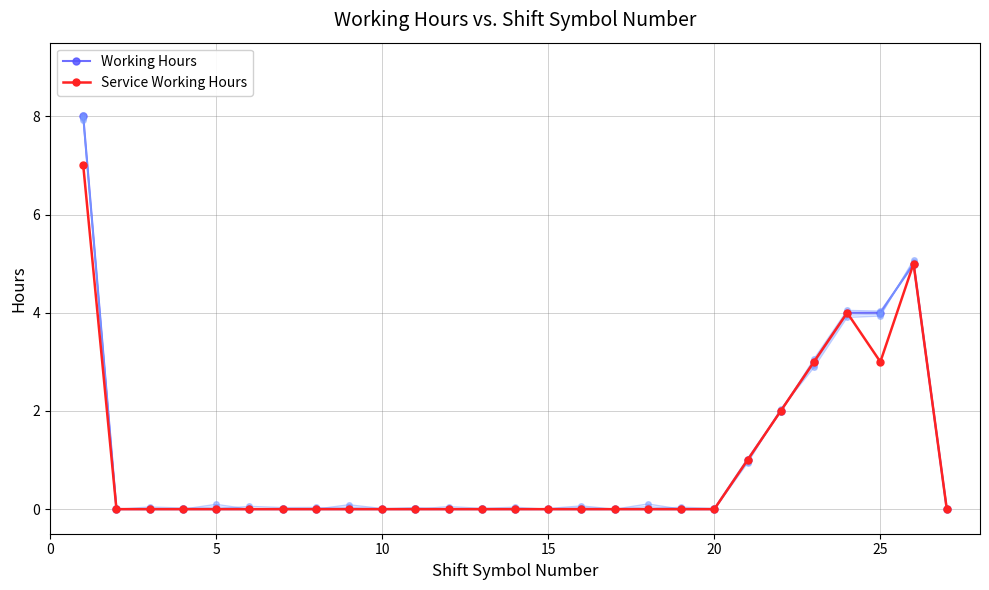

Which series has the largest total across all categories?

Working Hours